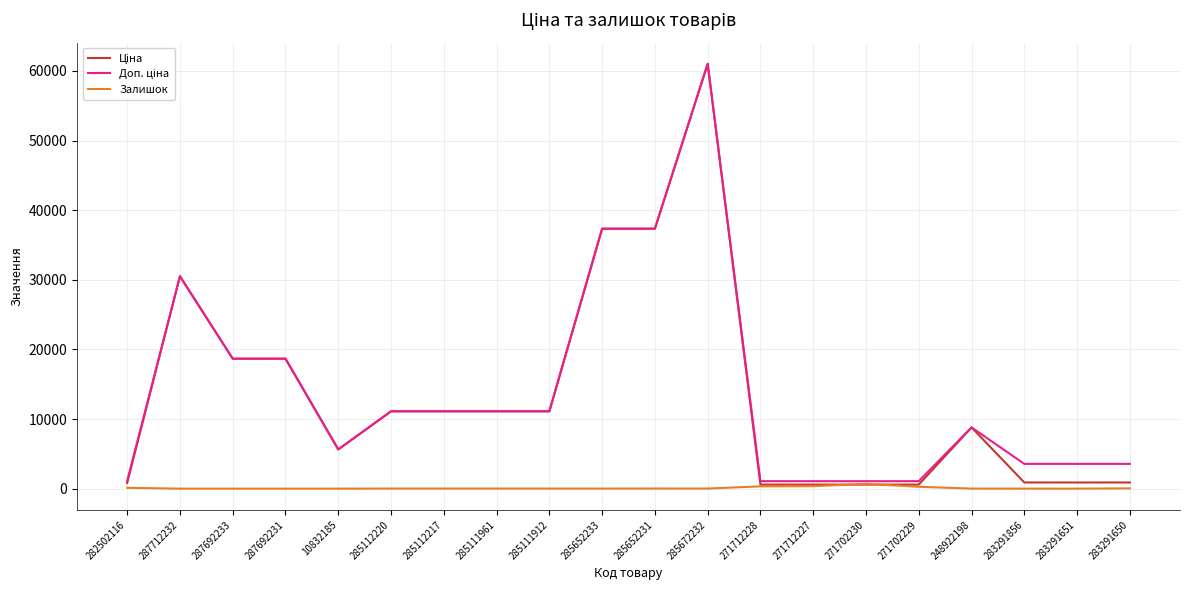

At which category does the chart reach its peak across all series?

285672232